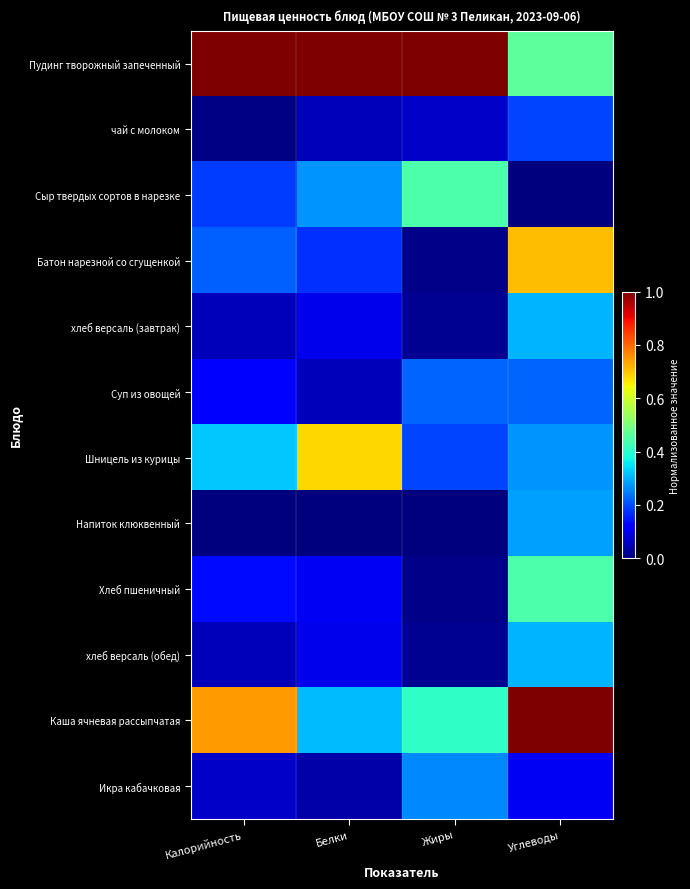

Which category has the highest value across all series?

Калорийность